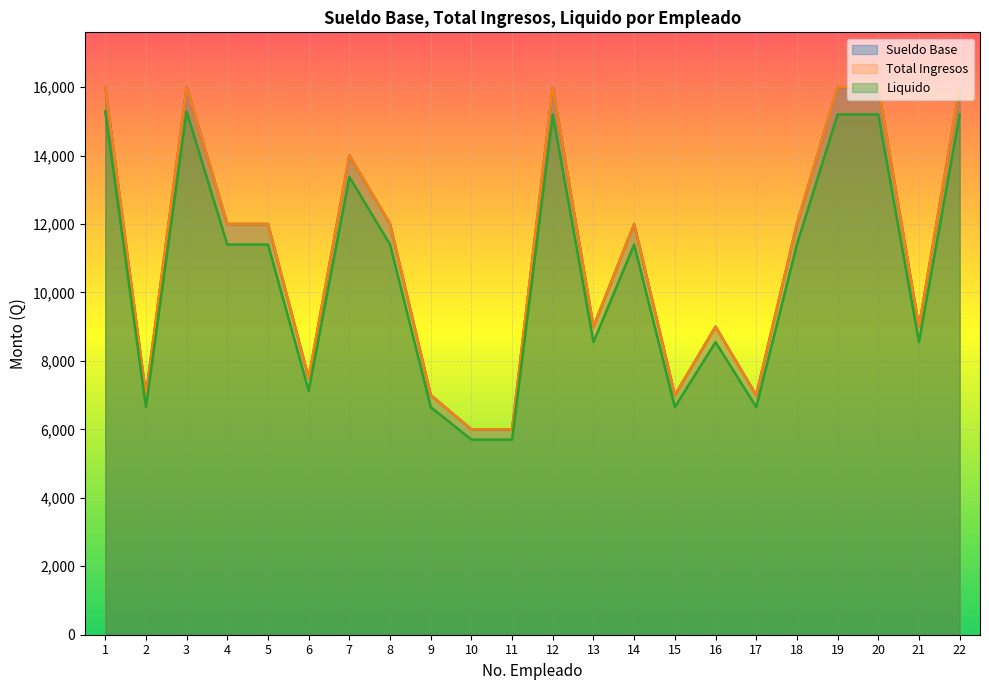

At which category is the sum across all series the highest?

1